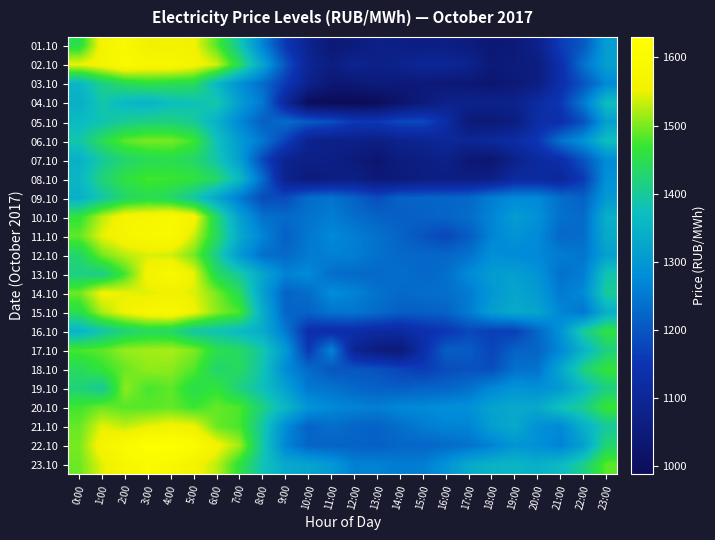

Reading left to right, extract all data points from this chart.

01.10: 0:00=1449.7	1:00=1567.5	2:00=1590.0	3:00=1555.0	4:00=1560.8	5:00=1554.7	6:00=1483.2	7:00=1390.5	8:00=1266.9	9:00=1154.3	10:00=1084.1	11:00=1042.4	12:00=1053.7	13:00=1072.4	14:00=1066.8	15:00=1063.9	16:00=1067.0	17:00=1056.3	18:00=1038.6	19:00=1044.4	20:00=1076.7	21:00=1162.4	22:00=1204.4	23:00=1311.4
02.10: 0:00=1549.4	1:00=1567.3	2:00=1598.3	3:00=1581.9	4:00=1585.4	5:00=1566.3	6:00=1536.9	7:00=1442.5	8:00=1323.8	9:00=1196.9	10:00=1095.0	11:00=1058.4	12:00=1087.7	13:00=1072.7	14:00=1084.8	15:00=1099.2	16:00=1099.5	17:00=1084.6	18:00=1042.5	19:00=1052.6	20:00=1061.2	21:00=1134.5	22:00=1239.8	23:00=1314.5
03.10: 0:00=1355.0	1:00=1411.6	2:00=1442.2	3:00=1457.9	4:00=1450.0	5:00=1443.5	6:00=1358.3	7:00=1286.4	8:00=1232.7	9:00=1159.1	10:00=1081.4	11:00=1038.3	12:00=1038.6	13:00=1052.2	14:00=1045.0	15:00=1046.3	16:00=1041.9	17:00=1038.9	18:00=1031.9	19:00=1041.7	20:00=1064.7	21:00=1134.6	22:00=1197.2	23:00=1275.5
04.10: 0:00=1343.5	1:00=1388.7	2:00=1359.5	3:00=1348.9	4:00=1371.1	5:00=1377.8	6:00=1391.0	7:00=1310.4	8:00=1249.6	9:00=1103.6	10:00=995.9	11:00=988.6	12:00=989.7	13:00=991.1	14:00=1021.9	15:00=1048.7	16:00=1077.7	17:00=1083.2	18:00=1078.2	19:00=1083.0	20:00=1118.6	21:00=1155.9	22:00=1251.7	23:00=1370.5
05.10: 0:00=1365.2	1:00=1382.9	2:00=1403.7	3:00=1415.4	4:00=1416.8	5:00=1401.4	6:00=1347.3	7:00=1272.8	8:00=1212.8	9:00=1230.1	10:00=1206.6	11:00=1190.1	12:00=1158.0	13:00=1157.2	14:00=1180.0	15:00=1182.5	16:00=1127.2	17:00=1045.4	18:00=1041.6	19:00=1059.2	20:00=1127.9	21:00=1135.7	22:00=1193.8	23:00=1316.0
06.10: 0:00=1388.9	1:00=1445.8	2:00=1488.1	3:00=1500.3	4:00=1499.5	5:00=1473.3	6:00=1377.4	7:00=1303.8	8:00=1247.9	9:00=1171.9	10:00=1085.2	11:00=1072.9	12:00=1073.7	13:00=1067.2	14:00=1083.3	15:00=1089.6	16:00=1103.6	17:00=1096.1	18:00=1111.2	19:00=1123.3	20:00=1152.2	21:00=1242.0	22:00=1290.9	23:00=1372.0
07.10: 0:00=1346.5	1:00=1398.2	2:00=1428.6	3:00=1444.0	4:00=1447.4	5:00=1432.1	6:00=1388.5	7:00=1313.1	8:00=1180.6	9:00=1086.4	10:00=1071.6	11:00=1069.0	12:00=1050.8	13:00=1030.8	14:00=1056.5	15:00=1065.3	16:00=1076.1	17:00=1038.6	18:00=1030.7	19:00=1079.6	20:00=1114.0	21:00=1133.4	22:00=1197.2	23:00=1279.1
08.10: 0:00=1357.3	1:00=1421.5	2:00=1459.0	3:00=1475.5	4:00=1472.2	5:00=1462.1	6:00=1433.5	7:00=1360.4	8:00=1232.6	9:00=1080.6	10:00=1049.3	11:00=1060.8	12:00=1068.9	13:00=1044.4	14:00=1047.3	15:00=1061.2	16:00=1063.0	17:00=1061.7	18:00=1071.6	19:00=1112.8	20:00=1115.8	21:00=1105.7	22:00=1158.0	23:00=1287.5
09.10: 0:00=1343.8	1:00=1390.3	2:00=1431.7	3:00=1448.4	4:00=1433.5	5:00=1391.5	6:00=1325.7	7:00=1253.3	8:00=1184.8	9:00=1185.1	10:00=1232.1	11:00=1241.4	12:00=1216.6	13:00=1187.8	14:00=1217.8	15:00=1219.6	16:00=1221.0	17:00=1225.6	18:00=1258.2	19:00=1274.4	20:00=1273.0	21:00=1234.6	22:00=1216.5	23:00=1302.0
10.10: 0:00=1463.7	1:00=1528.7	2:00=1569.9	3:00=1575.3	4:00=1589.1	5:00=1567.6	6:00=1432.9	7:00=1314.5	8:00=1239.5	9:00=1228.6	10:00=1241.1	11:00=1257.9	12:00=1234.8	13:00=1218.7	14:00=1211.6	15:00=1215.3	16:00=1221.9	17:00=1233.0	18:00=1267.7	19:00=1308.6	20:00=1286.8	21:00=1238.4	22:00=1228.3	23:00=1344.1
11.10: 0:00=1488.9	1:00=1546.7	2:00=1573.2	3:00=1588.8	4:00=1594.7	5:00=1534.4	6:00=1440.2	7:00=1332.2	8:00=1266.5	9:00=1214.8	10:00=1248.5	11:00=1273.4	12:00=1258.3	13:00=1239.8	14:00=1219.8	15:00=1196.9	16:00=1178.5	17:00=1208.2	18:00=1267.5	19:00=1291.6	20:00=1277.2	21:00=1226.4	22:00=1232.4	23:00=1335.1
12.10: 0:00=1430.2	1:00=1498.4	2:00=1527.0	3:00=1541.9	4:00=1537.2	5:00=1498.7	6:00=1406.0	7:00=1302.7	8:00=1238.4	9:00=1227.5	10:00=1252.3	11:00=1261.9	12:00=1258.4	13:00=1238.6	14:00=1226.9	15:00=1224.6	16:00=1223.8	17:00=1240.5	18:00=1285.5	19:00=1278.0	20:00=1272.0	21:00=1254.8	22:00=1245.1	23:00=1315.8
13.10: 0:00=1413.1	1:00=1410.1	2:00=1476.0	3:00=1562.8	4:00=1590.6	5:00=1548.9	6:00=1440.3	7:00=1396.9	8:00=1325.3	9:00=1266.3	10:00=1276.0	11:00=1235.9	12:00=1228.2	13:00=1227.5	14:00=1236.5	15:00=1225.4	16:00=1235.3	17:00=1277.0	18:00=1307.5	19:00=1313.8	20:00=1293.2	21:00=1239.8	22:00=1256.8	23:00=1385.4
14.10: 0:00=1494.1	1:00=1556.1	2:00=1548.1	3:00=1543.9	4:00=1554.3	5:00=1543.2	6:00=1500.0	7:00=1443.2	8:00=1315.3	9:00=1219.2	10:00=1231.6	11:00=1278.8	12:00=1266.0	13:00=1239.8	14:00=1227.5	15:00=1234.2	16:00=1237.4	17:00=1252.7	18:00=1298.2	19:00=1326.3	20:00=1304.9	21:00=1252.6	22:00=1274.2	23:00=1400.9
15.10: 0:00=1449.7	1:00=1521.5	2:00=1556.3	3:00=1579.1	4:00=1588.9	5:00=1555.4	6:00=1507.2	7:00=1478.5	8:00=1341.3	9:00=1221.8	10:00=1218.4	11:00=1242.9	12:00=1243.7	13:00=1230.9	14:00=1211.5	15:00=1211.9	16:00=1216.8	17:00=1255.2	18:00=1311.6	19:00=1331.8	20:00=1324.8	21:00=1269.4	22:00=1246.6	23:00=1343.3
16.10: 0:00=1349.1	1:00=1386.9	2:00=1421.4	3:00=1438.7	4:00=1433.5	5:00=1391.5	6:00=1380.2	7:00=1361.8	8:00=1336.9	9:00=1251.2	10:00=1137.0	11:00=1128.5	12:00=1129.5	13:00=1117.6	14:00=1114.2	15:00=1138.0	16:00=1152.2	17:00=1178.5	18:00=1168.5	19:00=1167.7	20:00=1222.2	21:00=1289.4	22:00=1402.0	23:00=1457.6
17.10: 0:00=1477.9	1:00=1487.8	2:00=1512.6	3:00=1517.0	4:00=1520.5	5:00=1501.8	6:00=1452.0	7:00=1435.8	8:00=1391.1	9:00=1302.3	10:00=1155.3	11:00=1267.7	12:00=1093.3	13:00=1057.3	14:00=1044.2	15:00=1133.0	16:00=1211.2	17:00=1209.3	18:00=1174.2	19:00=1216.3	20:00=1220.7	21:00=1274.1	22:00=1349.4	23:00=1416.1
18.10: 0:00=1441.2	1:00=1466.1	2:00=1492.3	3:00=1510.0	4:00=1507.0	5:00=1482.1	6:00=1428.5	7:00=1439.7	8:00=1382.4	9:00=1279.2	10:00=1229.6	11:00=1199.1	12:00=1200.6	13:00=1193.7	14:00=1176.2	15:00=1162.3	16:00=1185.9	17:00=1194.1	18:00=1188.9	19:00=1239.1	20:00=1241.3	21:00=1327.4	22:00=1416.0	23:00=1465.0
19.10: 0:00=1420.4	1:00=1398.7	2:00=1507.8	3:00=1477.6	4:00=1487.8	5:00=1449.9	6:00=1464.3	7:00=1416.6	8:00=1375.6	9:00=1317.1	10:00=1249.4	11:00=1242.5	12:00=1224.1	13:00=1216.8	14:00=1210.4	15:00=1220.5	16:00=1222.1	17:00=1237.5	18:00=1273.1	19:00=1292.5	20:00=1285.0	21:00=1302.4	22:00=1361.2	23:00=1414.2
20.10: 0:00=1474.8	1:00=1494.2	2:00=1484.7	3:00=1484.8	4:00=1490.1	5:00=1471.8	6:00=1490.7	7:00=1479.9	8:00=1415.6	9:00=1356.9	10:00=1294.5	11:00=1273.2	12:00=1266.1	13:00=1257.5	14:00=1273.2	15:00=1273.4	16:00=1283.6	17:00=1286.3	18:00=1320.7	19:00=1331.7	20:00=1331.0	21:00=1380.0	22:00=1407.4	23:00=1469.4
21.10: 0:00=1491.4	1:00=1546.2	2:00=1529.6	3:00=1547.5	4:00=1558.5	5:00=1551.8	6:00=1492.7	7:00=1477.6	8:00=1392.5	9:00=1278.3	10:00=1218.0	11:00=1235.1	12:00=1221.8	13:00=1217.3	14:00=1235.2	15:00=1255.2	16:00=1266.0	17:00=1266.0	18:00=1312.8	19:00=1331.3	20:00=1287.8	21:00=1272.8	22:00=1342.8	23:00=1397.3
22.10: 0:00=1499.3	1:00=1570.4	2:00=1597.3	3:00=1630.1	4:00=1629.2	5:00=1605.0	6:00=1559.9	7:00=1515.8	8:00=1392.8	9:00=1268.1	10:00=1222.3	11:00=1218.7	12:00=1217.7	13:00=1213.3	14:00=1223.2	15:00=1223.3	16:00=1230.1	17:00=1241.7	18:00=1263.8	19:00=1296.3	20:00=1285.3	21:00=1264.2	22:00=1314.7	23:00=1427.0
23.10: 0:00=1493.9	1:00=1545.1	2:00=1578.4	3:00=1598.9	4:00=1587.6	5:00=1561.1	6:00=1529.0	7:00=1459.4	8:00=1381.5	9:00=1332.1	10:00=1321.3	11:00=1302.0	12:00=1261.4	13:00=1262.8	14:00=1254.6	15:00=1257.6	16:00=1292.3	17:00=1333.1	18:00=1350.0	19:00=1354.9	20:00=1343.1	21:00=1364.6	22:00=1410.6	23:00=1486.0